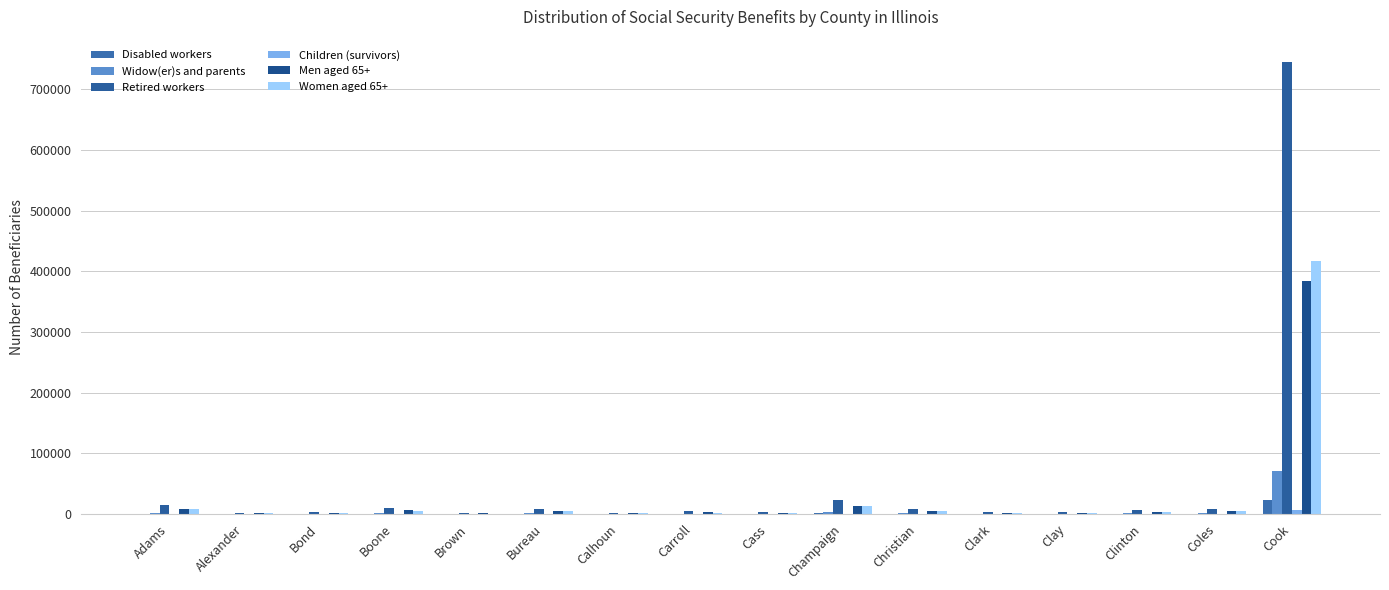

Count the number of data series in this chart.

6